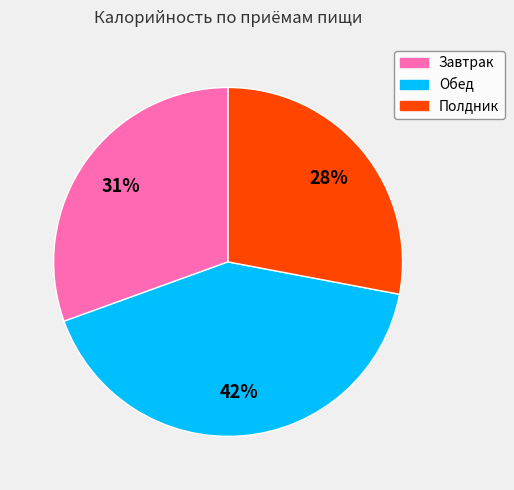

Is it true that Завтрак is 31% of the pie?

True